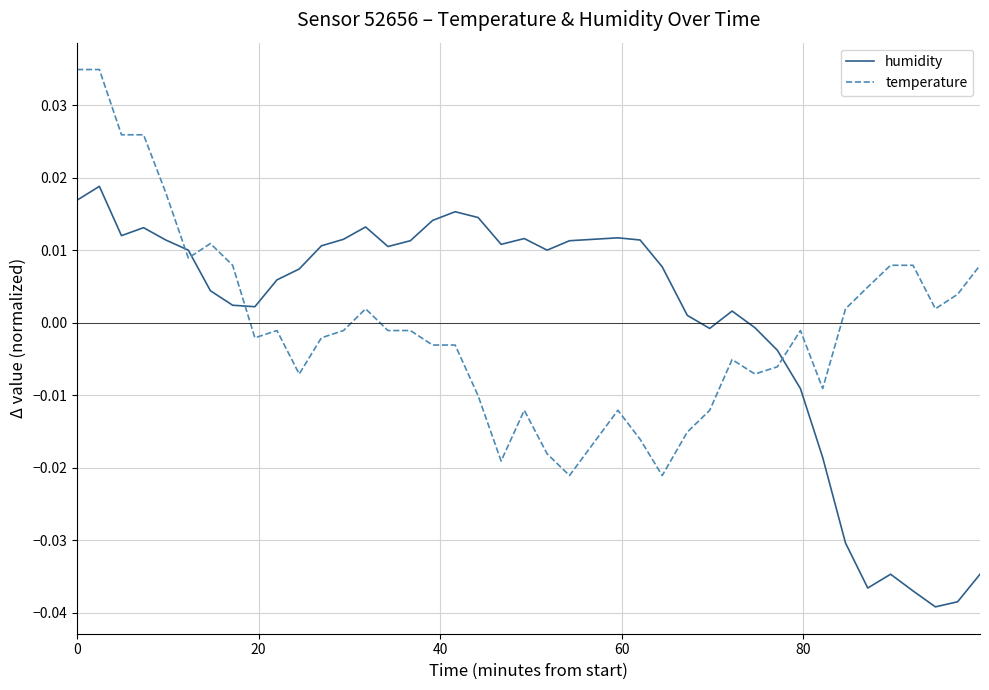

After their last crossing, which series has the higher values: temperature or humidity?

temperature